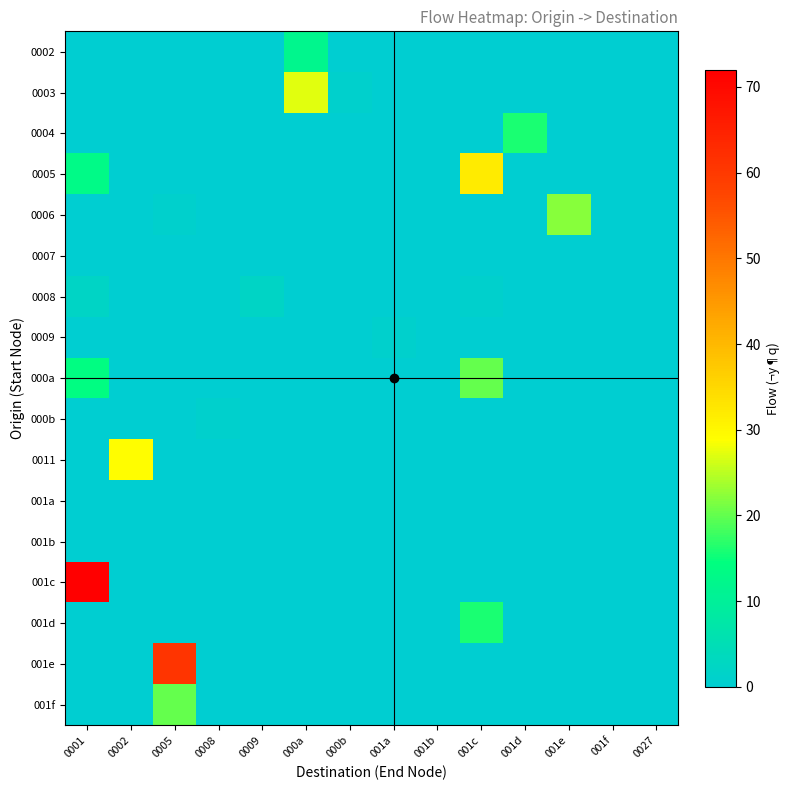

How many distinct data groups are displayed?

17